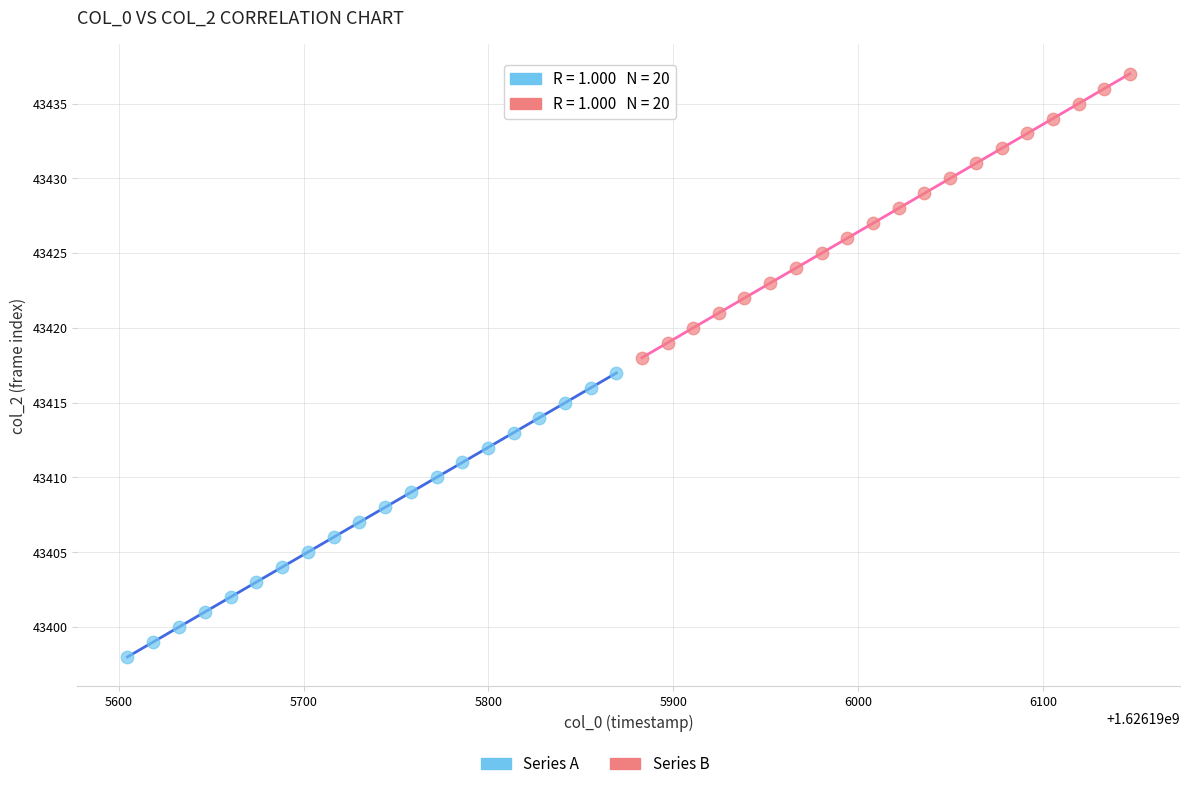

Which series contains the lowest Y value?

Series A